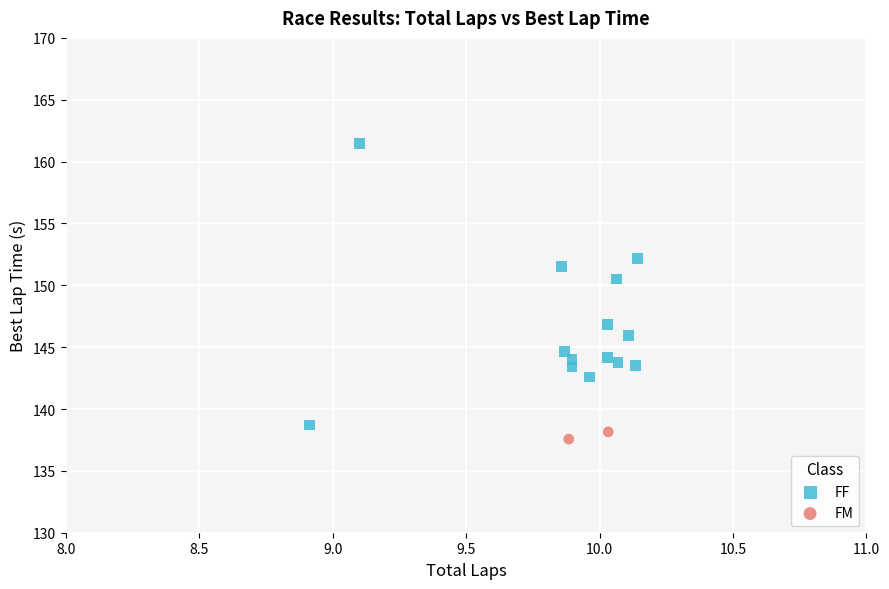

What are all the series names shown in the legend?

FF, FM